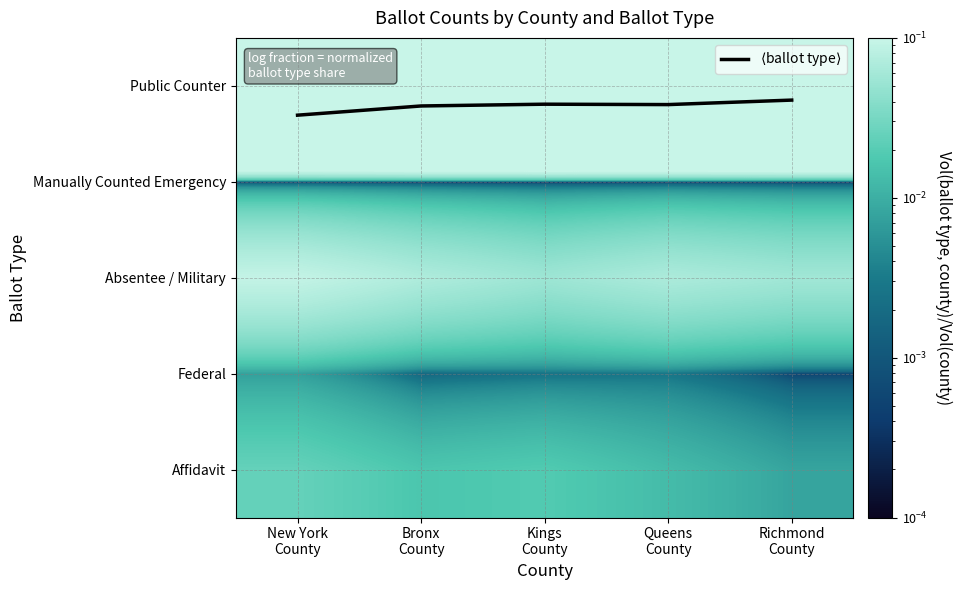

What is the spread (max minus min) of values at Queens
County?

0.9